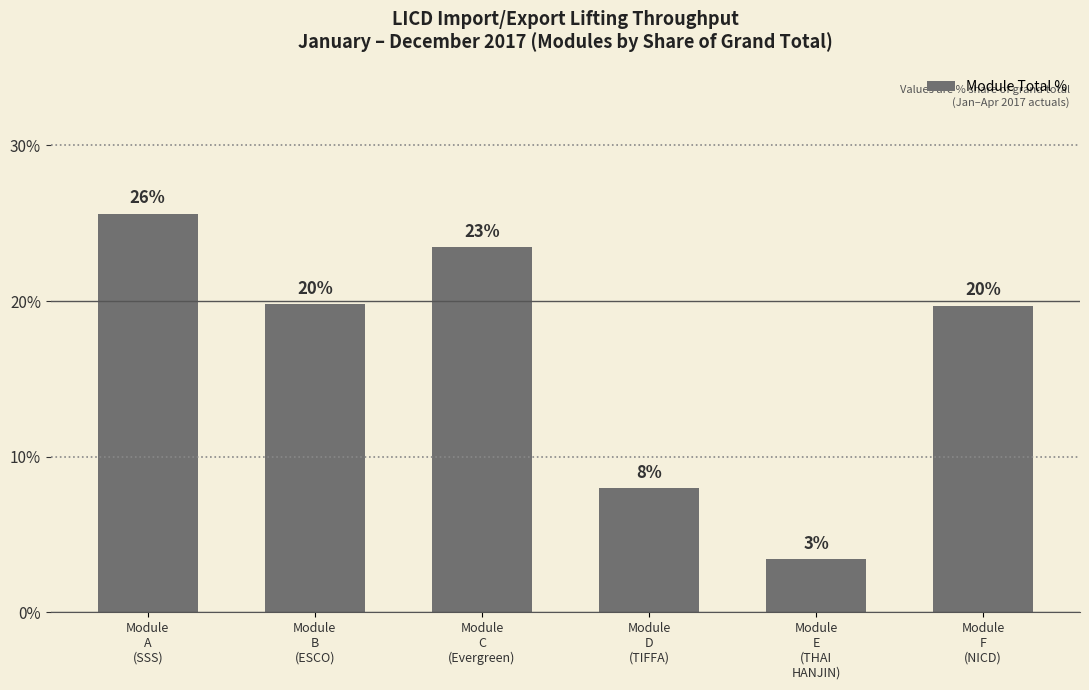

Are the bars horizontal?

No